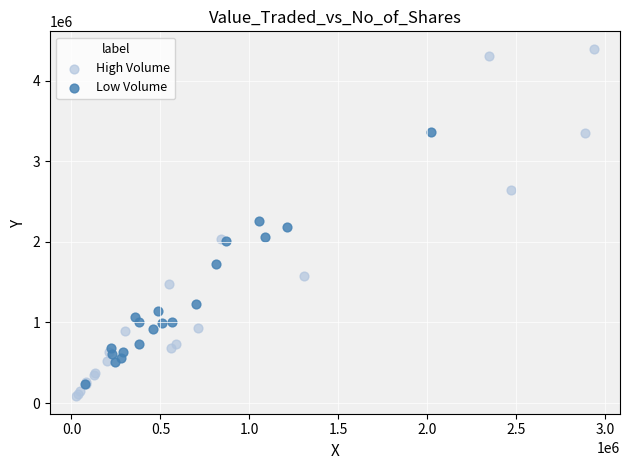

Which series reaches the maximum Y coordinate?

High Volume